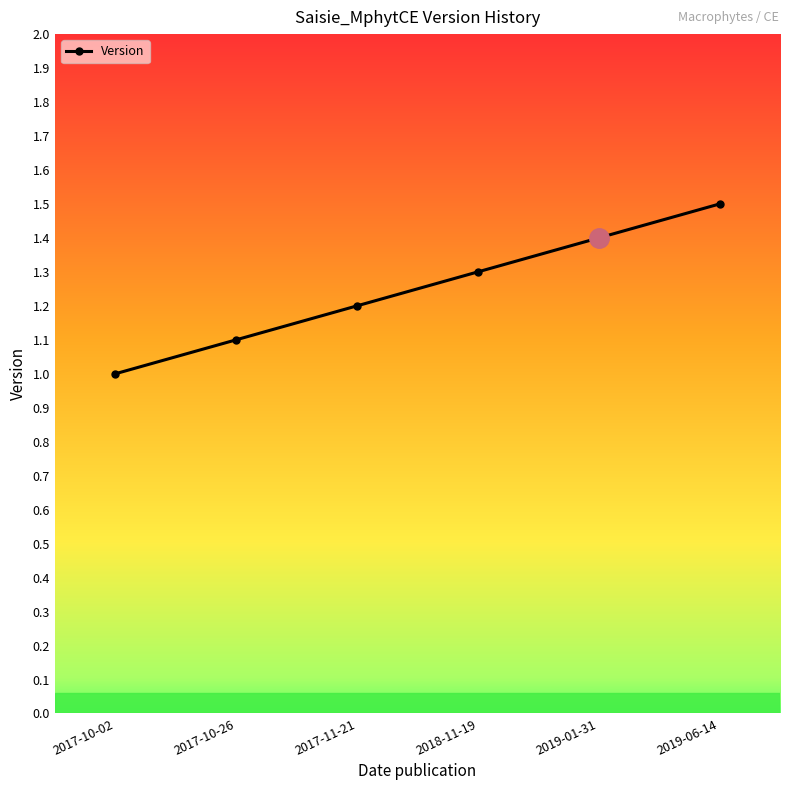

Which label corresponds to the smallest value in the chart?

2017-10-02